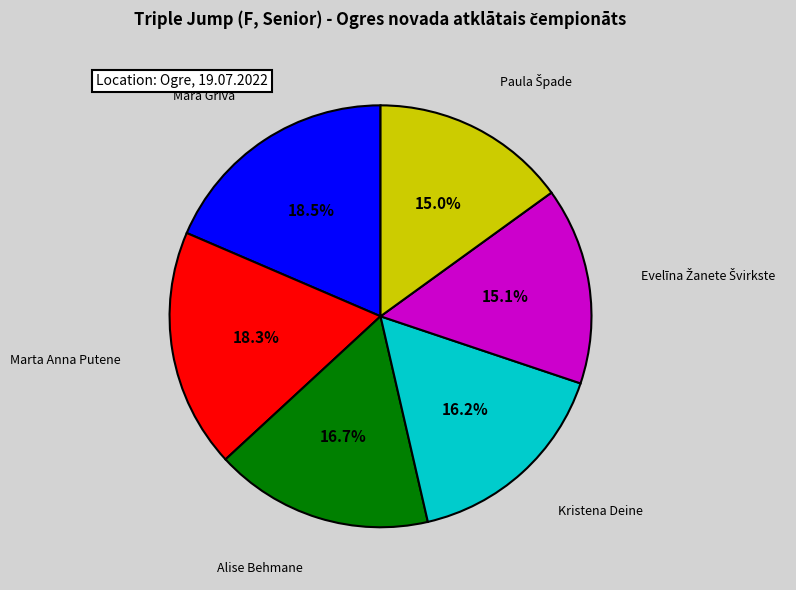

Between Alise Behmane and Marta Anna Putene, which is larger?

Marta Anna Putene